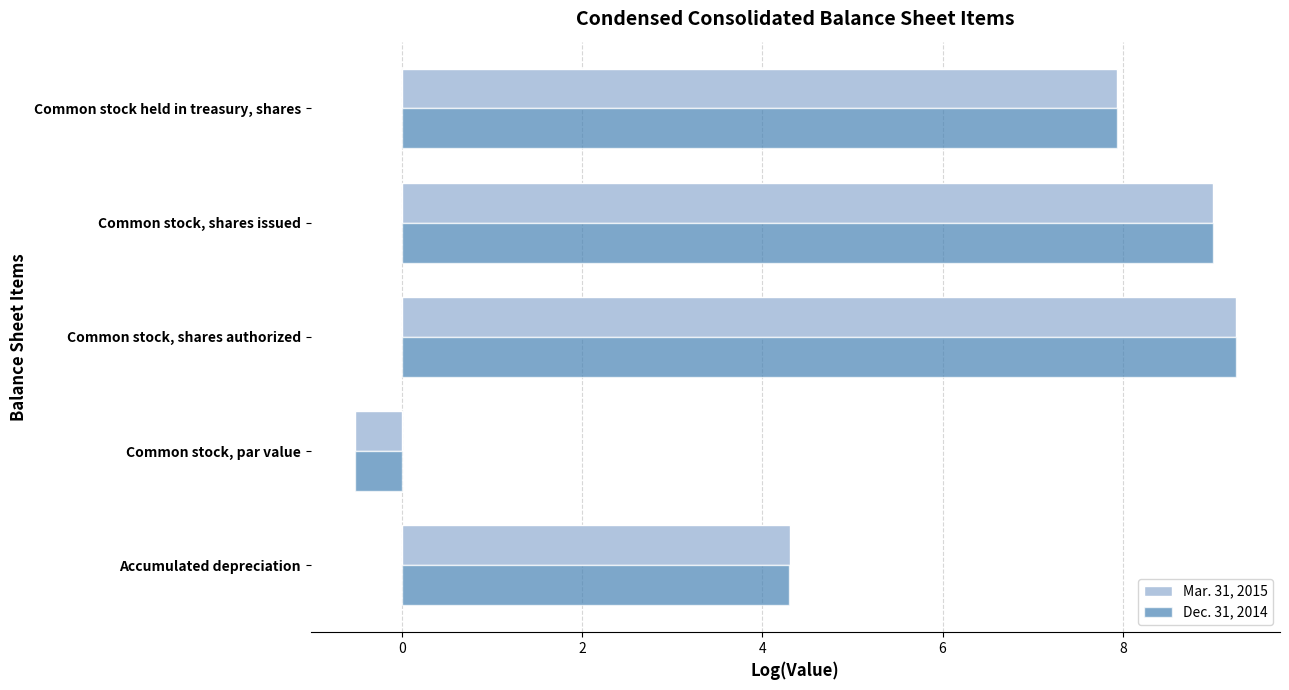

What is the difference between the maximum and minimum values in the Mar. 31, 2015 series?

9.8